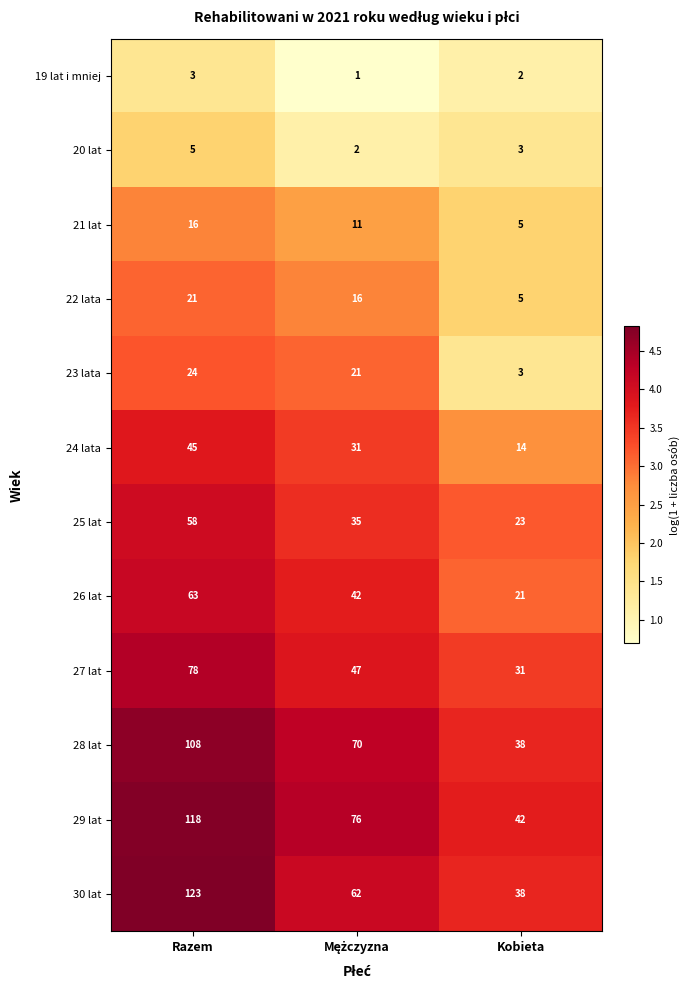

At which category is the sum across all series the highest?

Razem